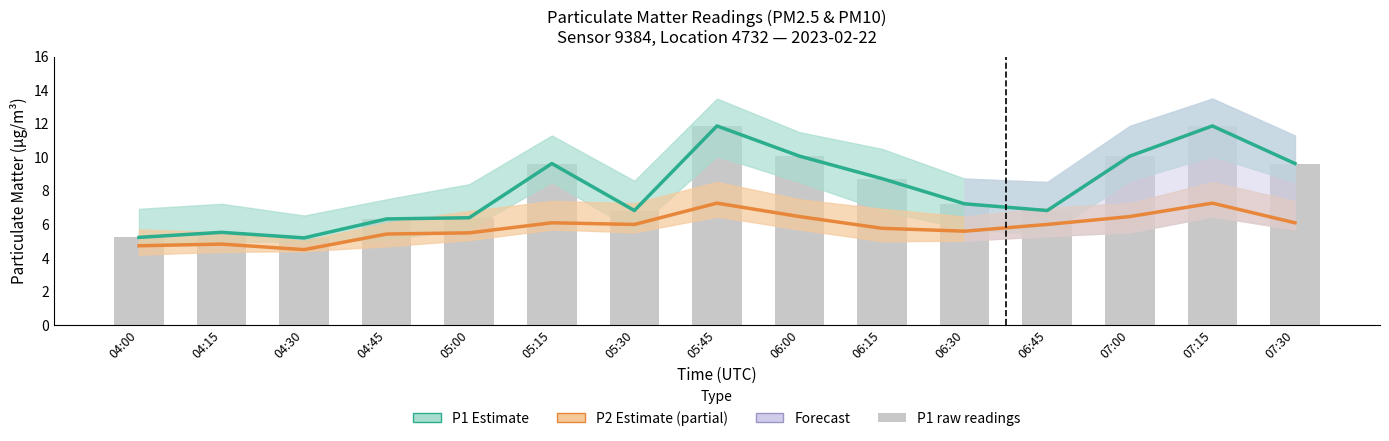

Count the number of categories in the chart.

15